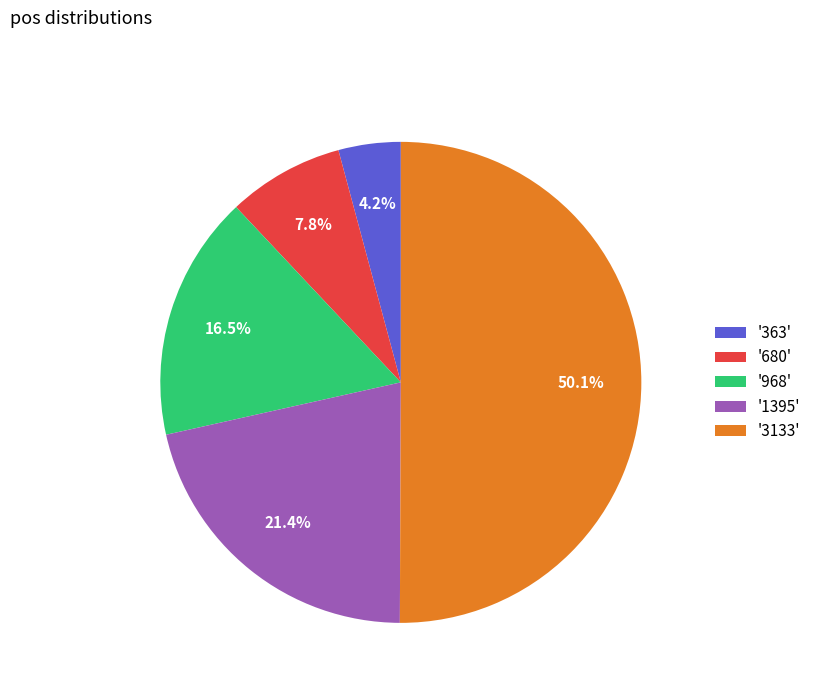

Which has a higher value, '363' or '968'?

'968'